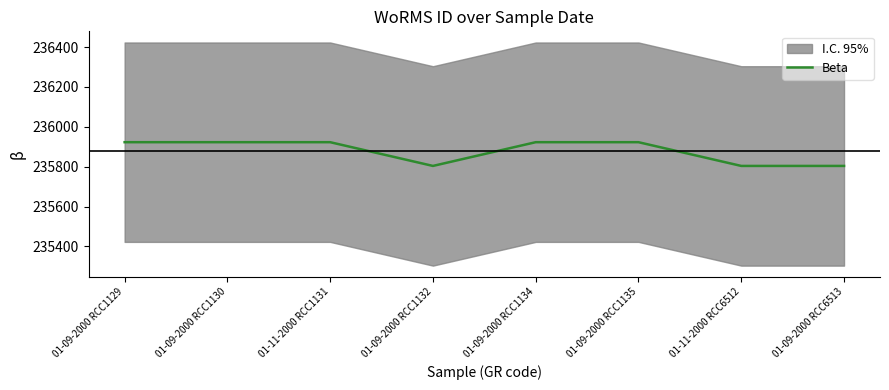

How many data points does each series have?

8